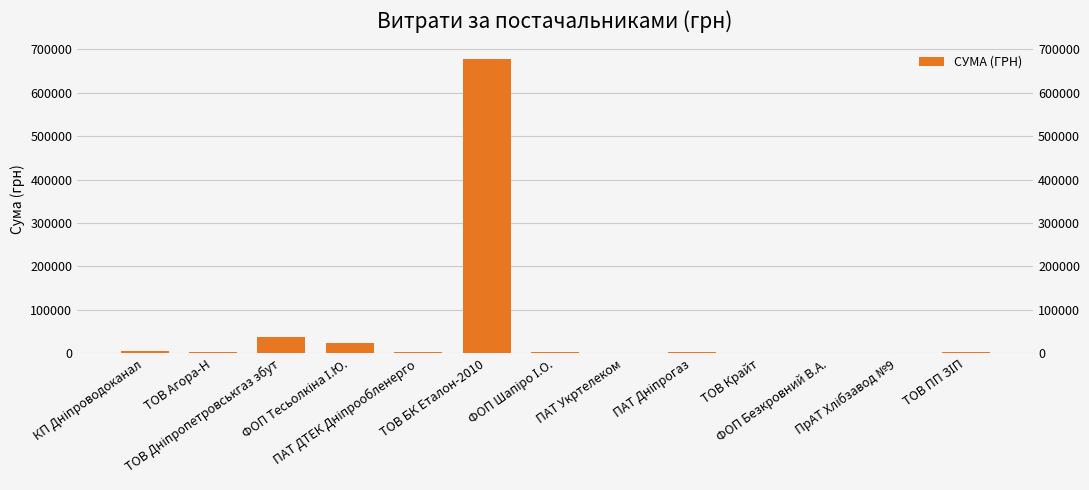

Reading left to right, list all the values displayed in this chart.

КП Дніпроводоканал=5880.0	ТОВ Агора-Н=2068.0	ТОВ Дніпропетровськгаз збут=37007.0	ФОП Тесьолкіна І.Ю.=23400.1	ПАТ ДТЕК Дніпрообленерго=3660.6	ТОВ БК Еталон-2010=677493.2	ФОП Шапіро І.О.=2486.5	ПАТ Укртелеком=135.0	ПАТ Дніпрогаз=2508.4	ТОВ Крайт=1258.0	ФОП Безкровний В.А.=280.0	ПрАТ Хлібзавод №9=881.0	ТОВ ПП ЗІП=2636.6